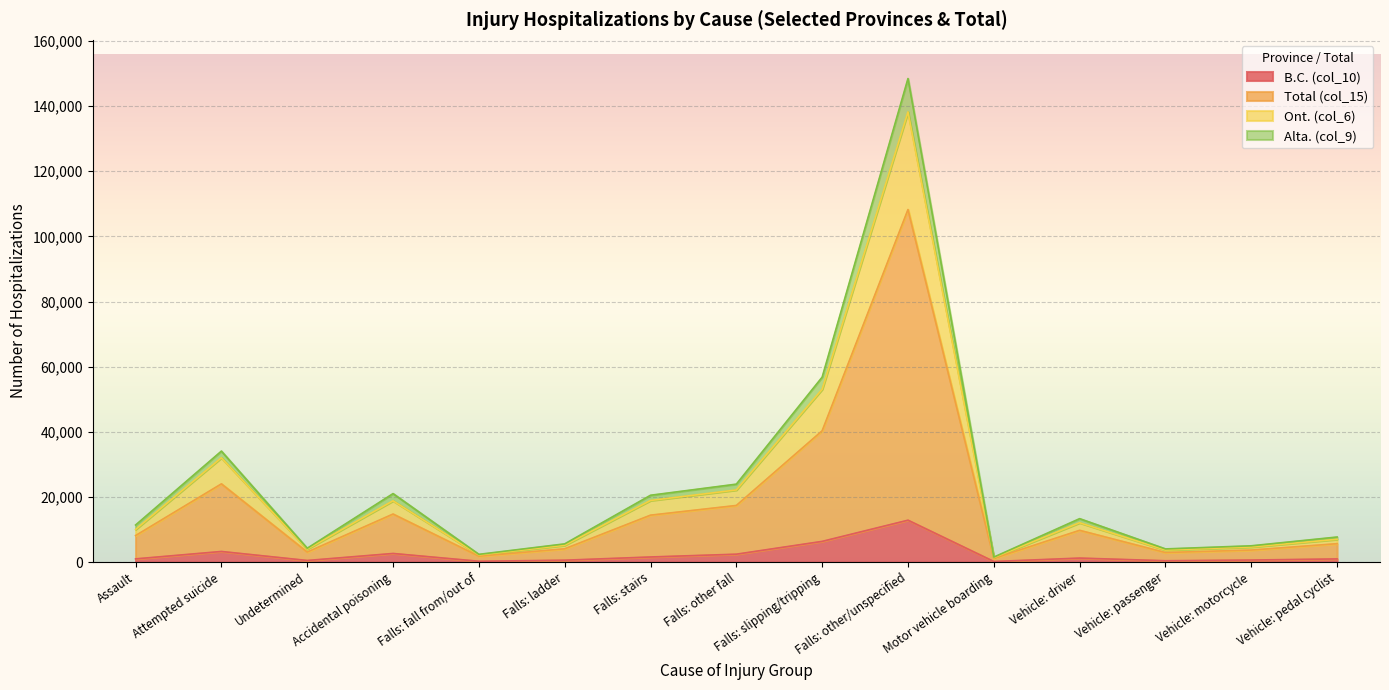

True or false: Ont. (col_6) and B.C. (col_10) intersect in this chart.

False